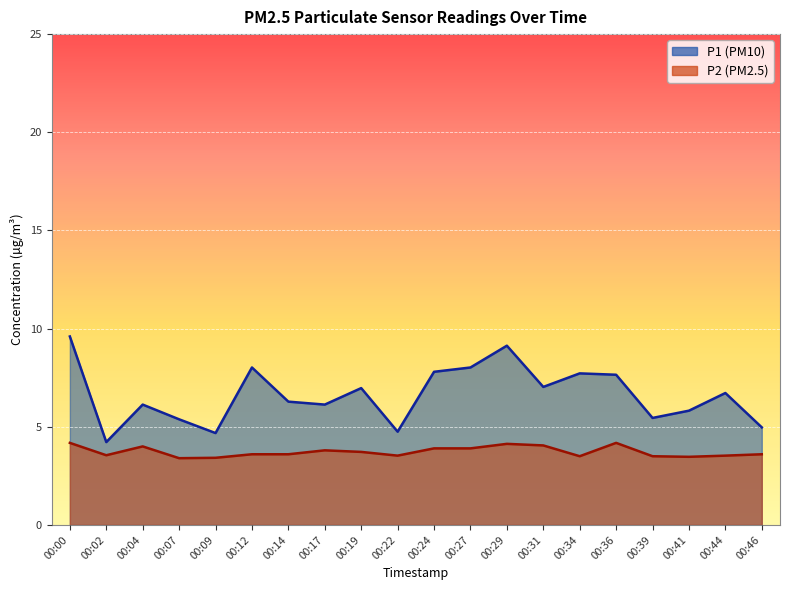

List the labels in order of P1 value, smallest first.

00:02, 00:09, 00:22, 00:46, 00:07, 00:39, 00:41, 00:04, 00:17, 00:14, 00:44, 00:19, 00:31, 00:36, 00:34, 00:24, 00:12, 00:27, 00:29, 00:00